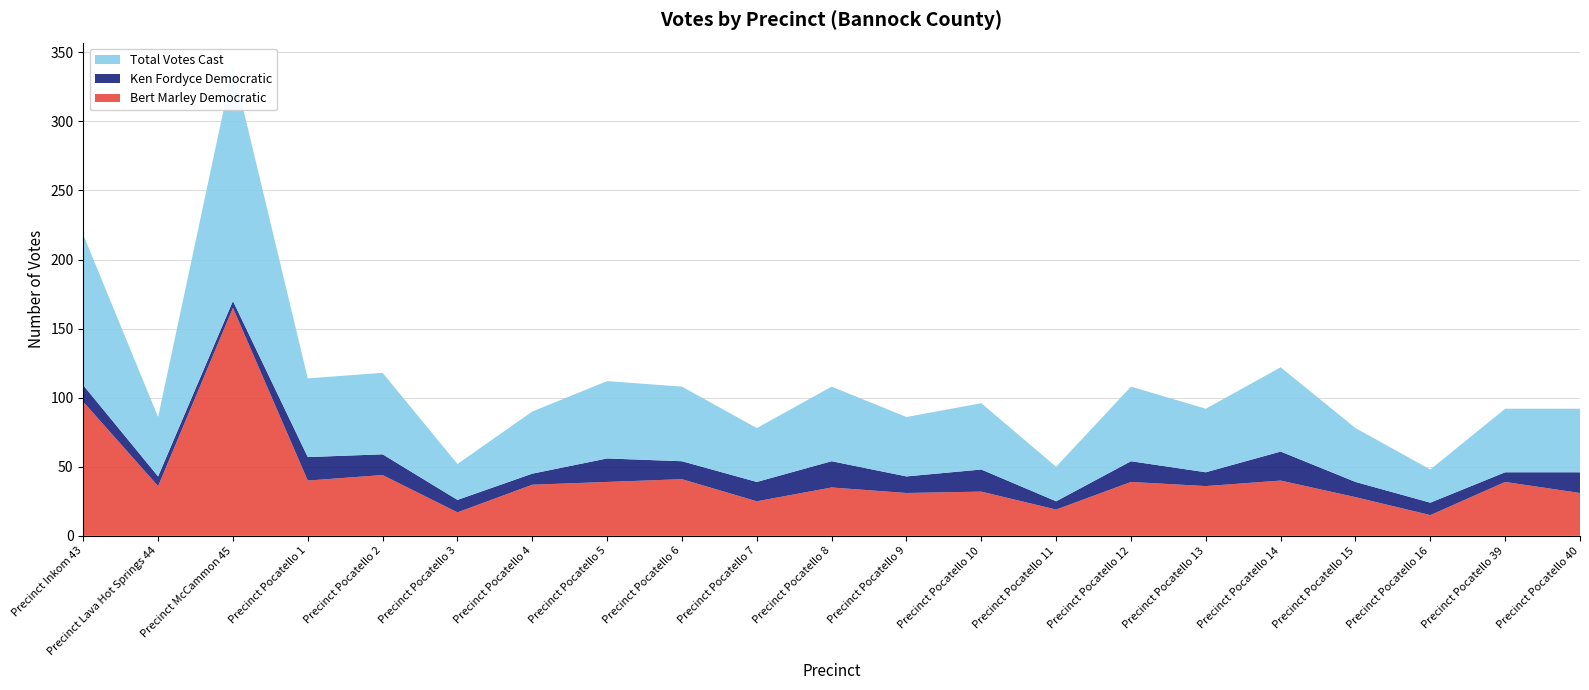

Reading left to right, what are all the values shown in this chart?

Bert Marley Democratic: 97	36	165	40	44	17	37	39	41	25	35	31	32	19	39	36	40	28	15	39	31
Ken Fordyce Democratic: 12	7	5	17	15	9	8	17	13	14	19	12	16	6	15	10	21	11	9	7	15
Total Votes Cast: 109	43	170	57	59	26	45	56	54	39	54	43	48	25	54	46	61	39	24	46	46